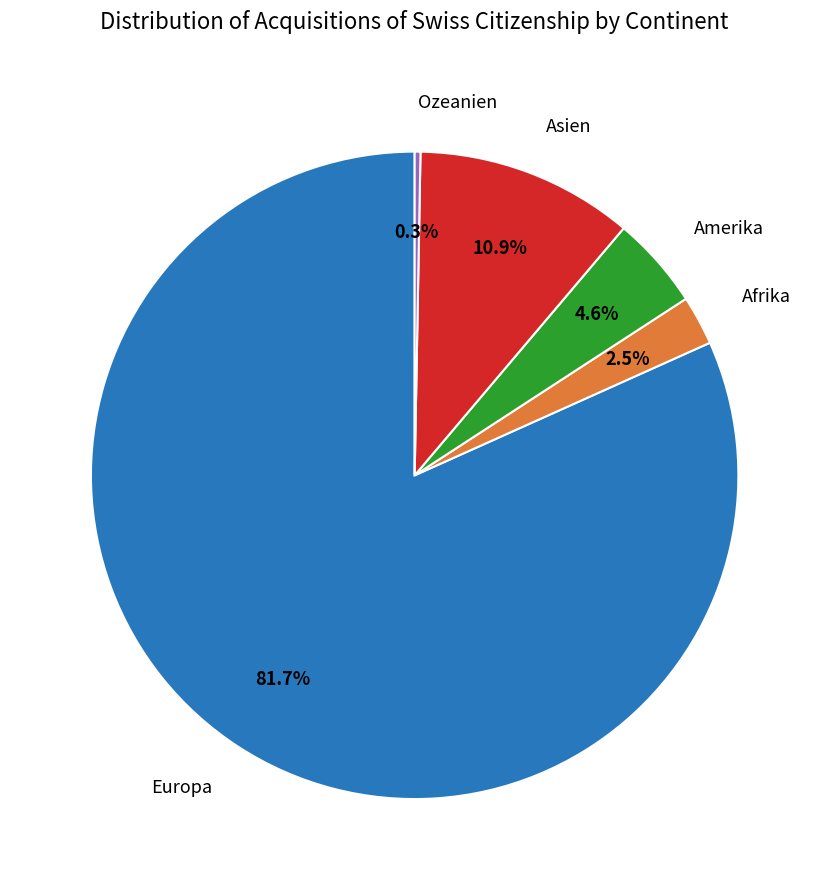

Does any single category account for the majority?

Yes